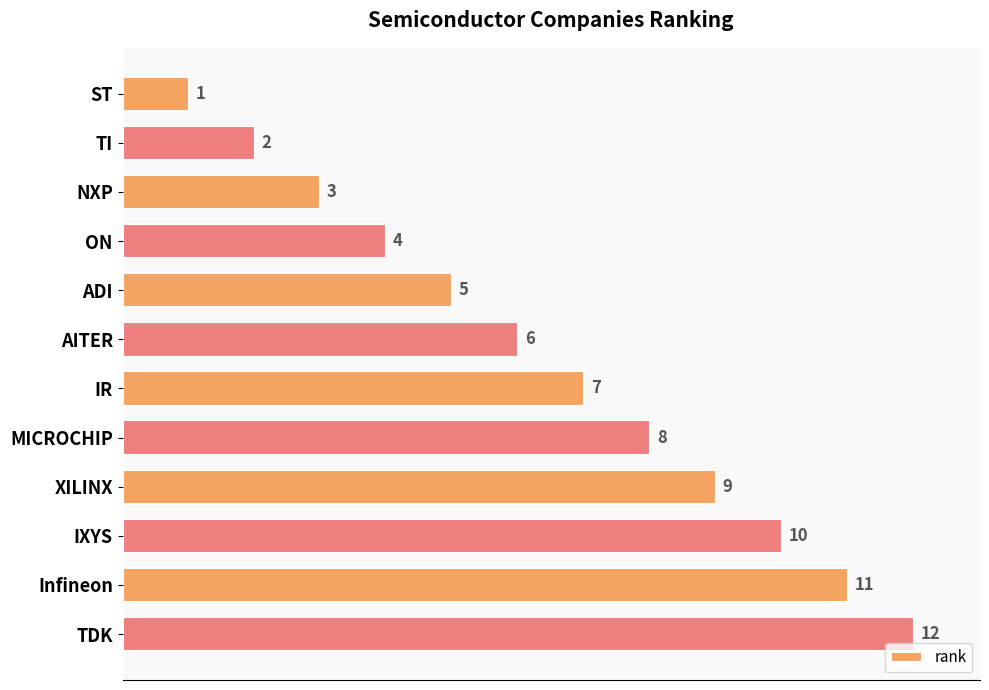

What is the maximum value shown in the chart?

12